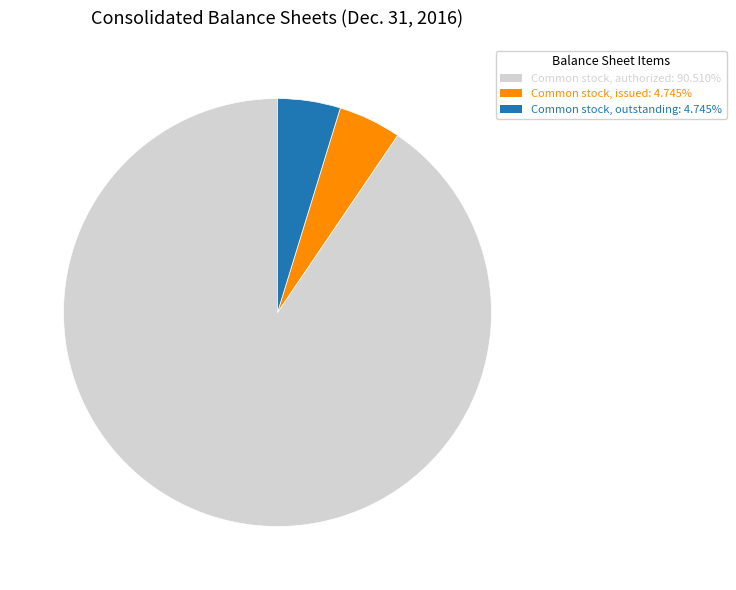

Is there a majority slice in this chart?

Yes